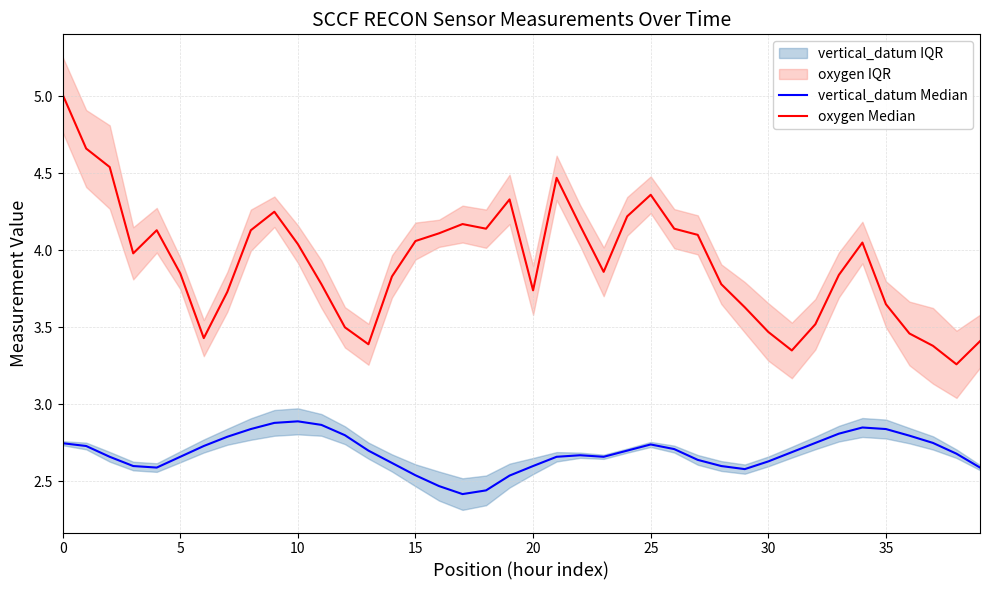

Which has a higher value, 31 or 34?

34